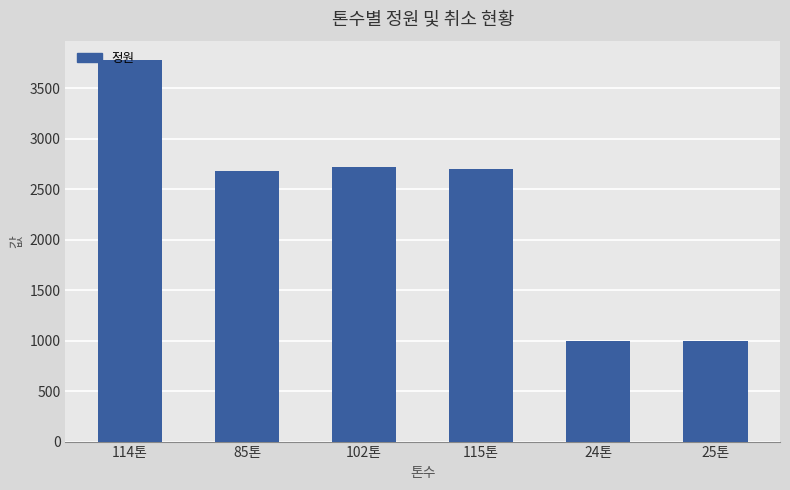

What is the change in value from 114톤 to 24톤?

-2780